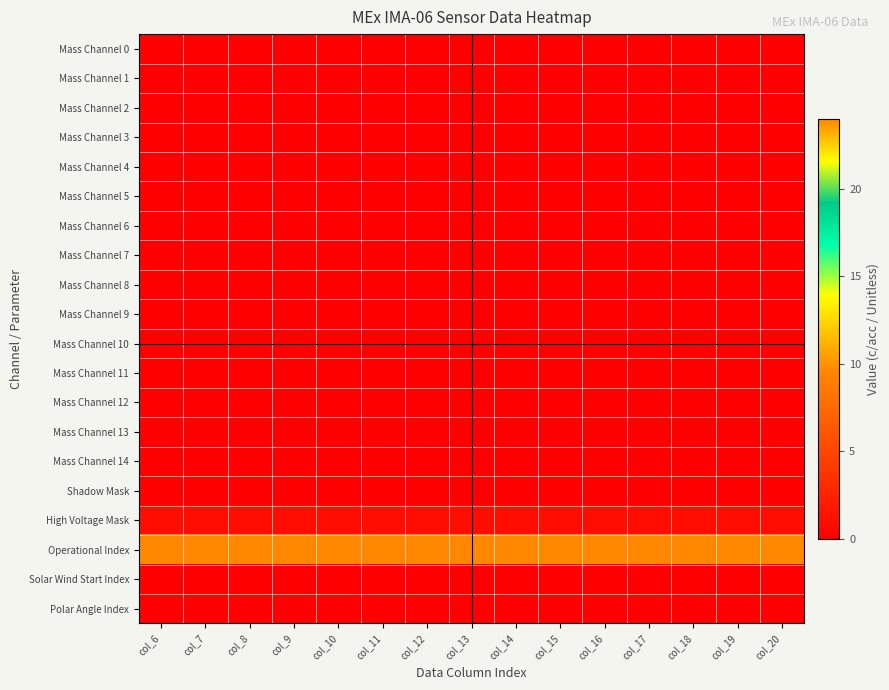

What is the spread (max minus min) of values at col_19?

24